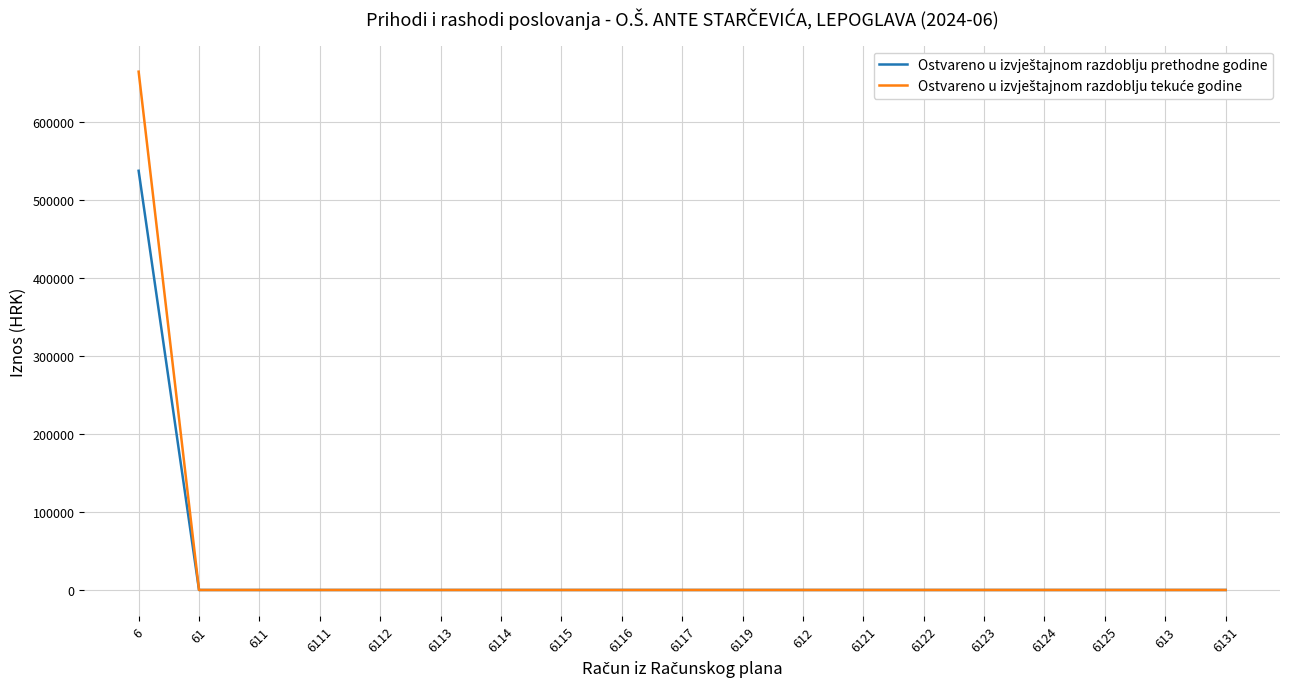

What is the maximum value shown in the chart?

664773.5